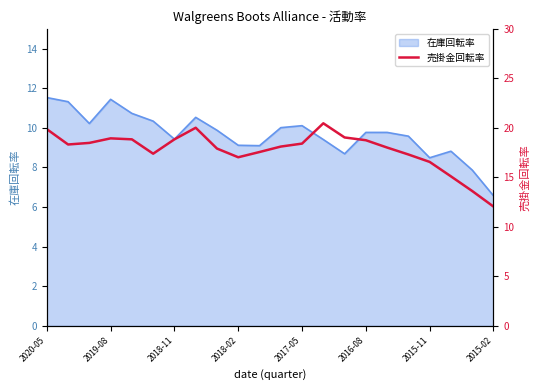

What is the maximum value for 在庫回転率?

11.5